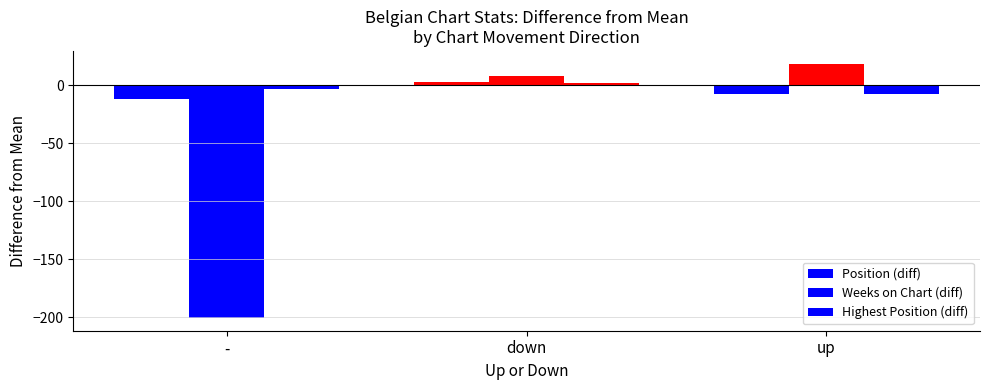

Rank the series at down from lowest to highest value.

Highest Position (diff), Position (diff), Weeks on Chart (diff)